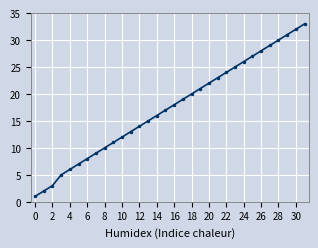

What is the average value?

17